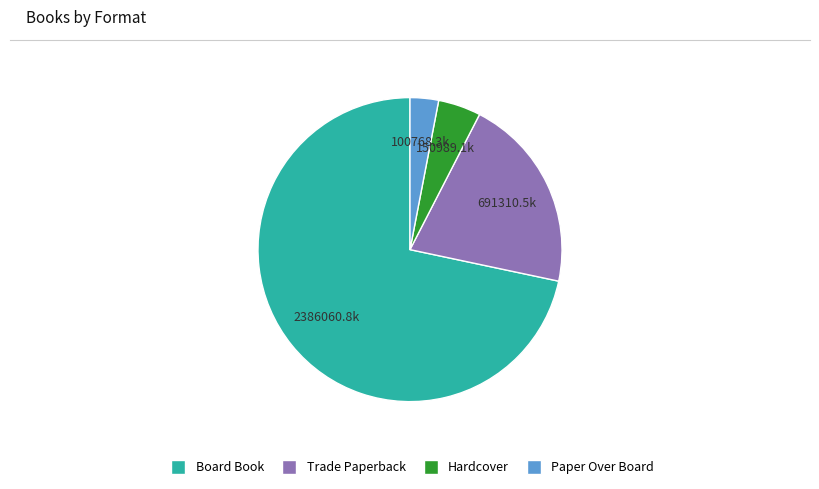

Does any single category account for the majority?

Yes